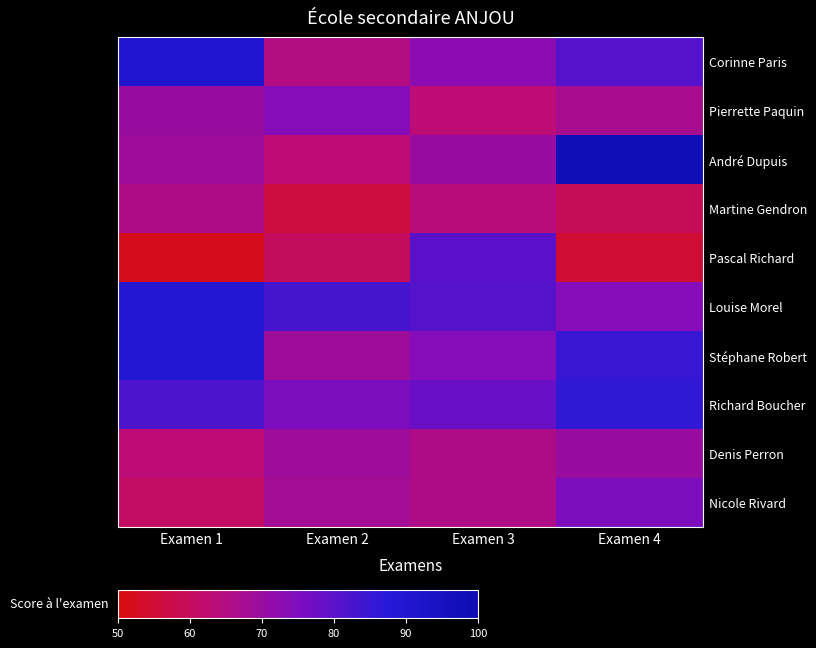

List the series in order of their peak value, lowest first.

Martine Gendron, Denis Perron, Pierrette Paquin, Nicole Rivard, Pascal Richard, Richard Boucher, Louise Morel, Stéphane Robert, Corinne Paris, André Dupuis